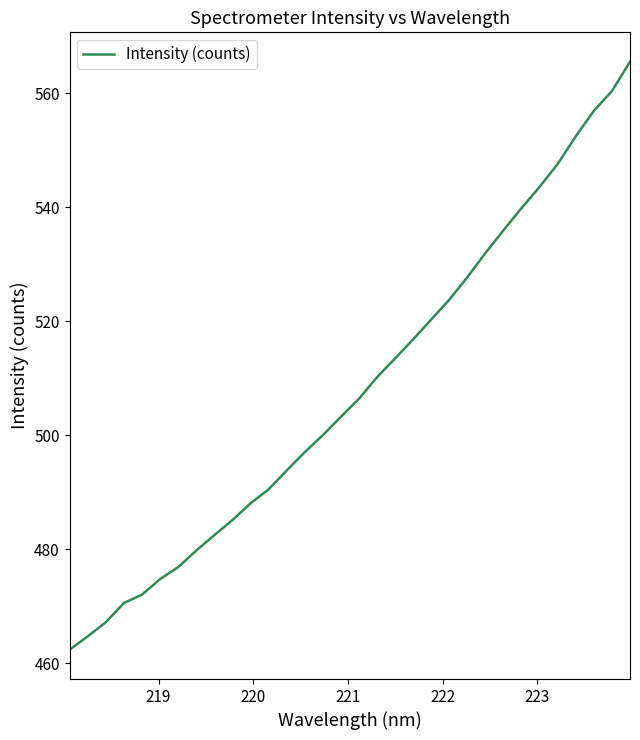

What is the difference between the maximum and minimum values?

103.2